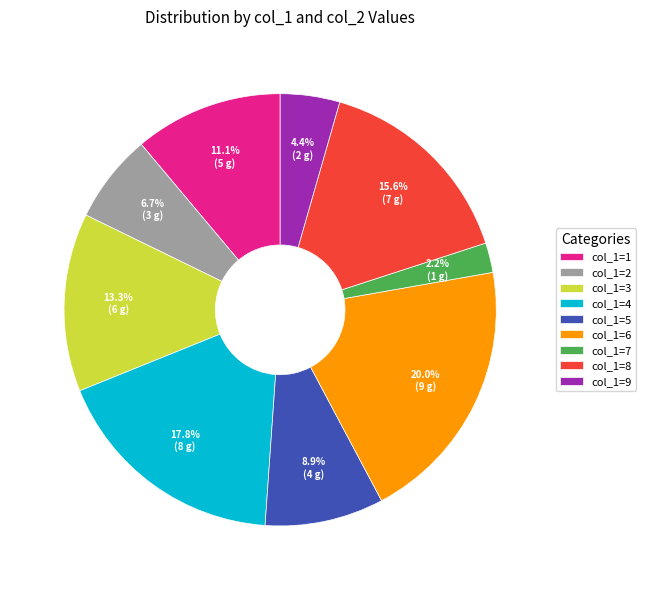

Is there any slice that represents more than half of the pie?

No